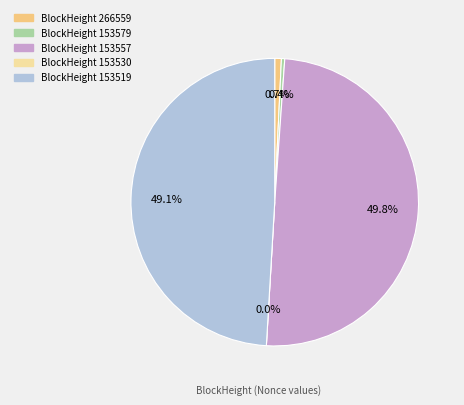

To the nearest percent, what is the difference between the 153557 and 153530 slice percentages?

50%